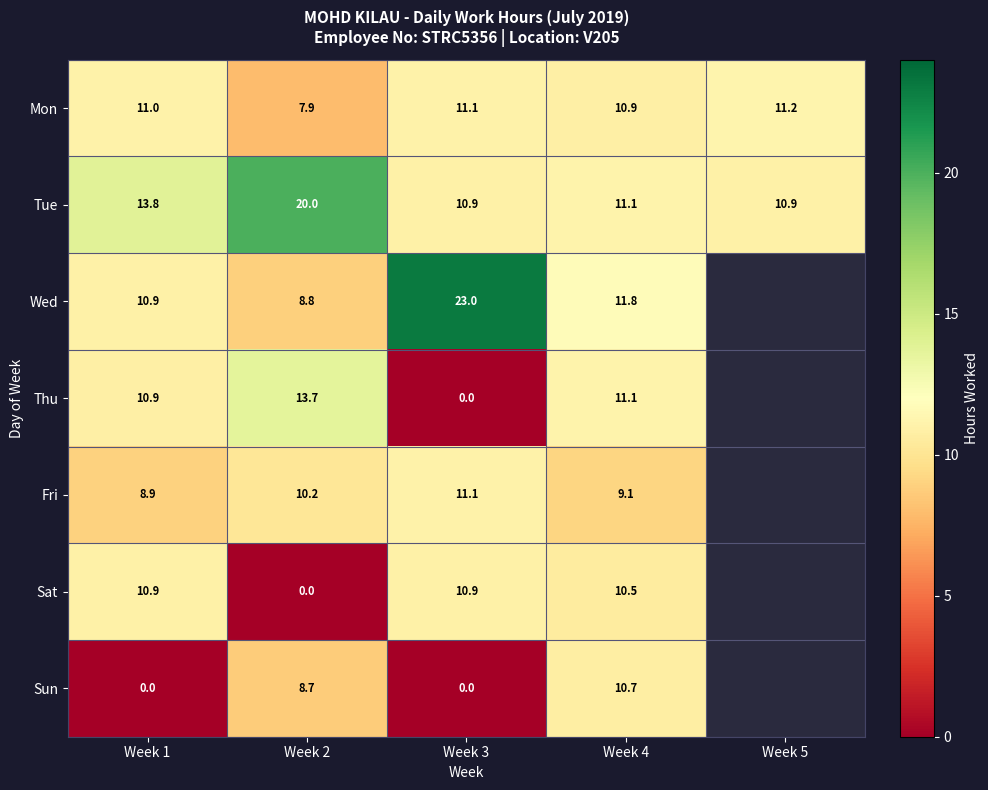

True or false: Mon has a value of 17.2 at Week 3.

False